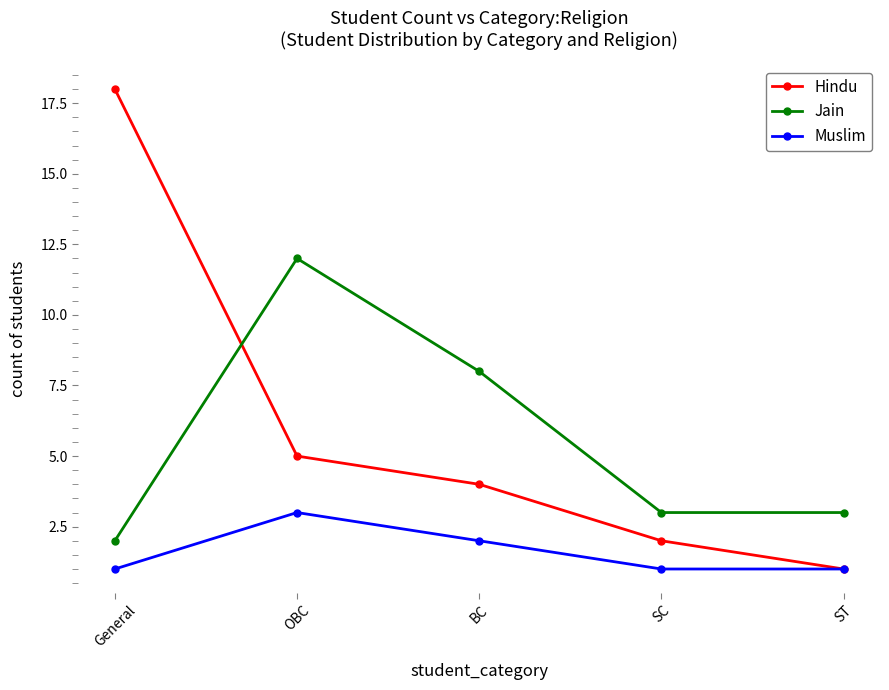

Which series has the largest range (max minus min)?

Hindu